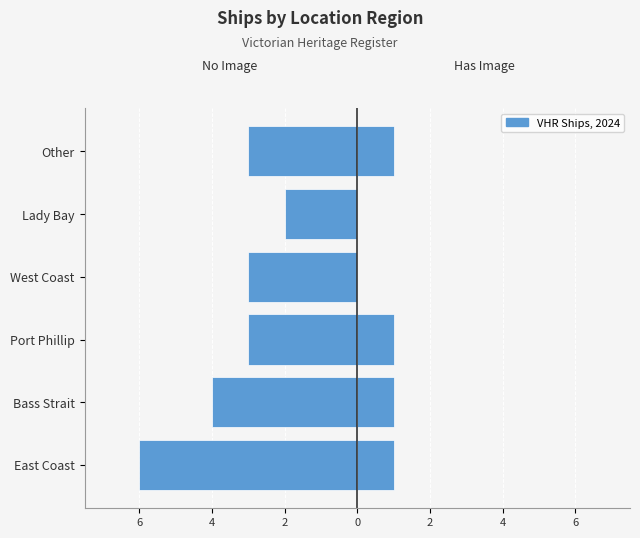

How many categories are shown in the chart?

6